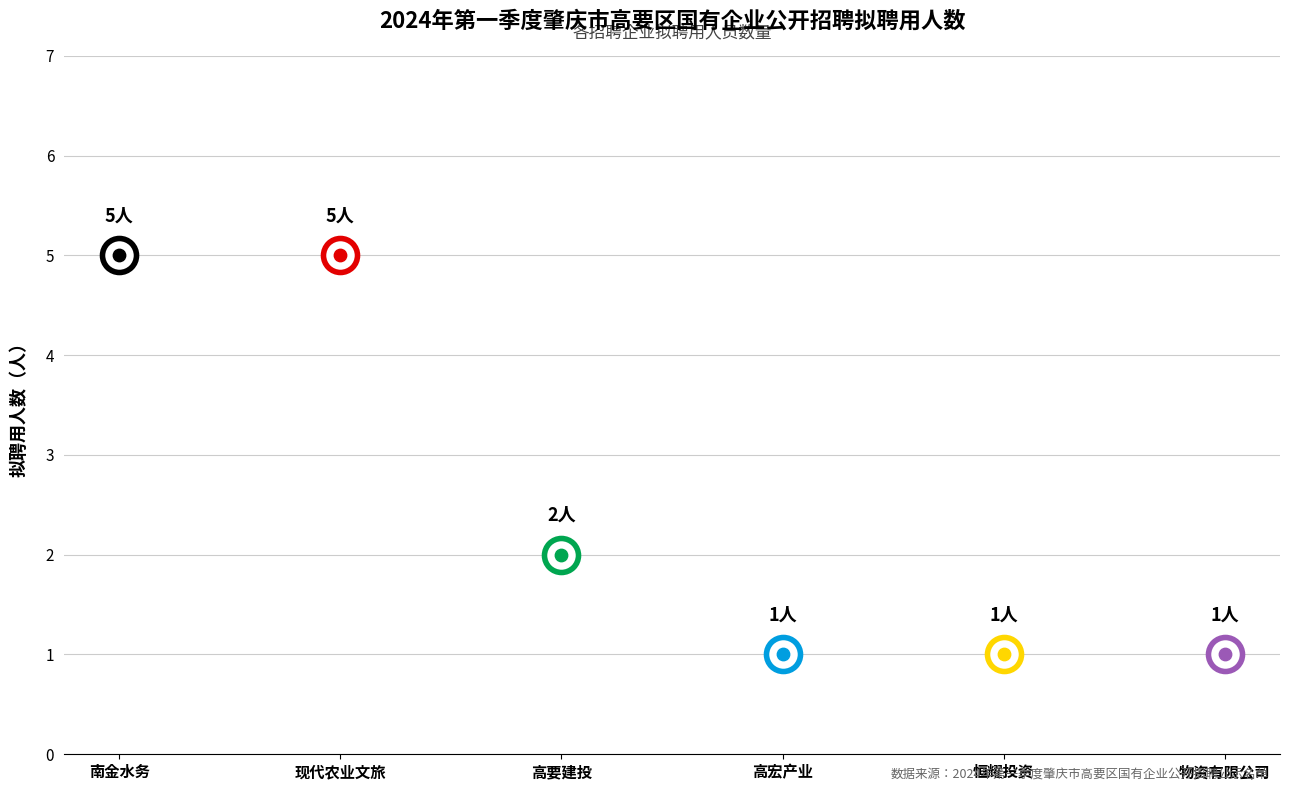

Which has a higher value, 肇庆市高要建投投资开发集团有限公司下属子公司 or 肇庆市高要区南金水务有限公司下属子公司?

肇庆市高要区南金水务有限公司下属子公司